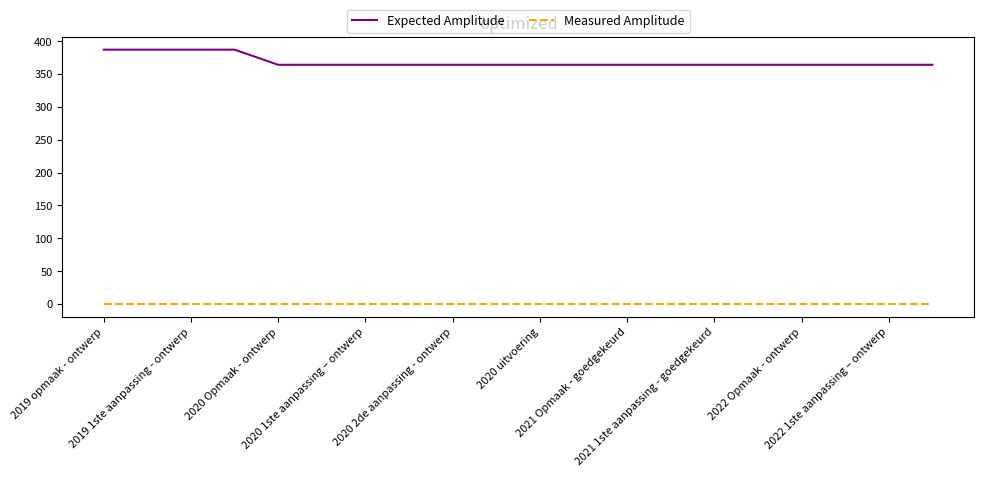

True or false: Expected Amplitude and Measured Amplitude cross at least once.

False